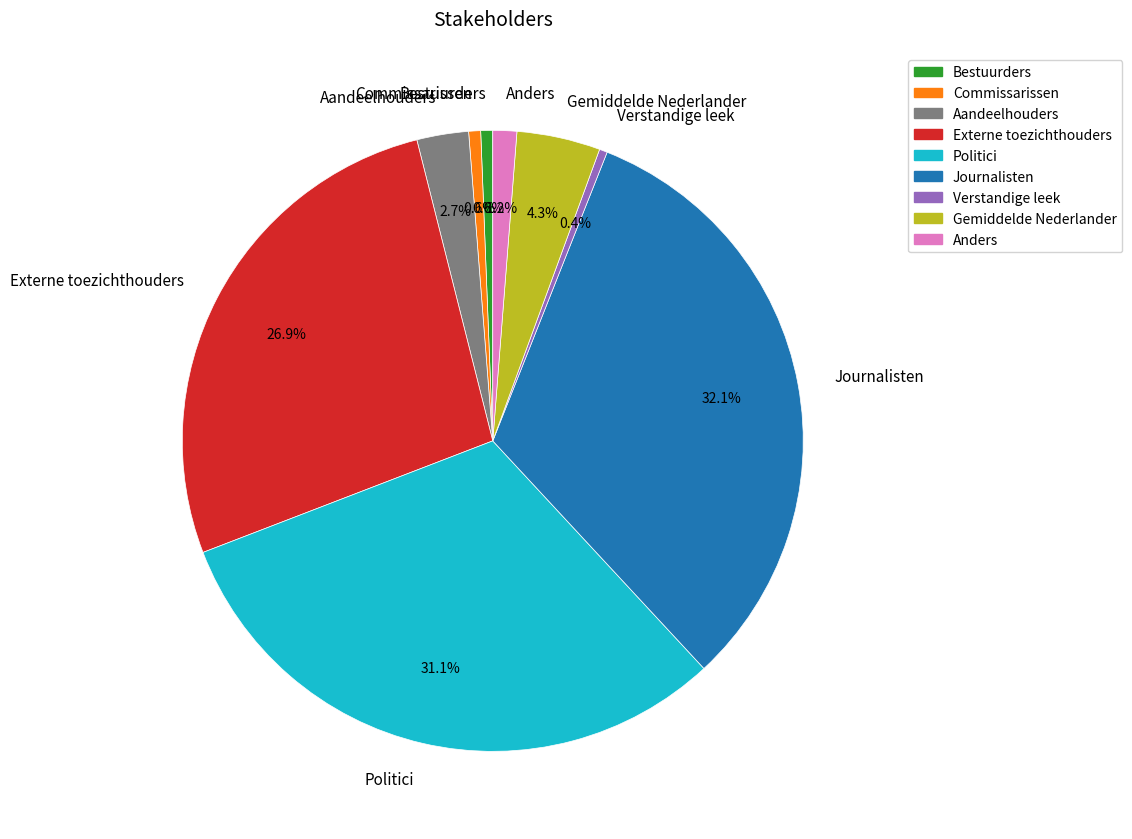

Which category has the biggest portion of the pie?

Journalisten